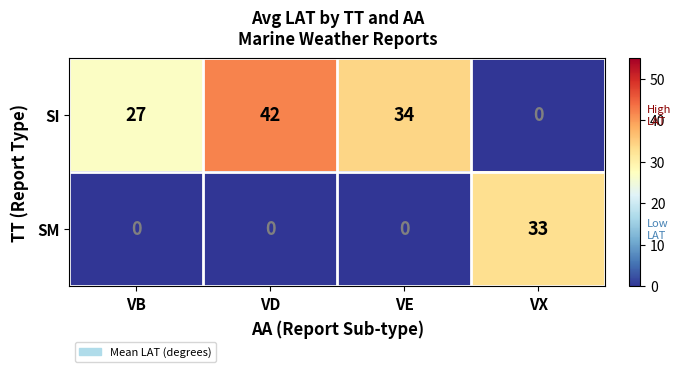

How many data points does each series have?

4